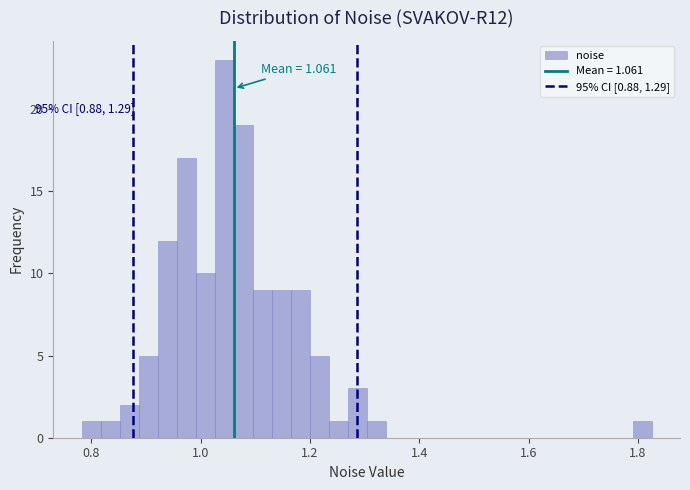

Around what value on the x-axis is the tallest bar? Give the approximate position of its centre, as read against the axis.

1.04